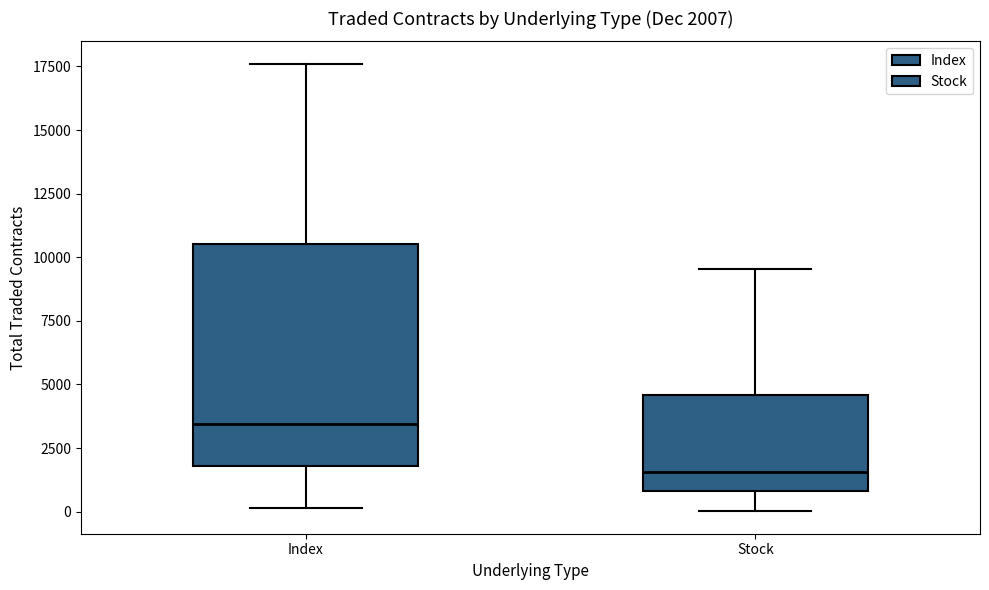

Comparing the boxes themselves (not the whiskers), which one is the tallest?

Index